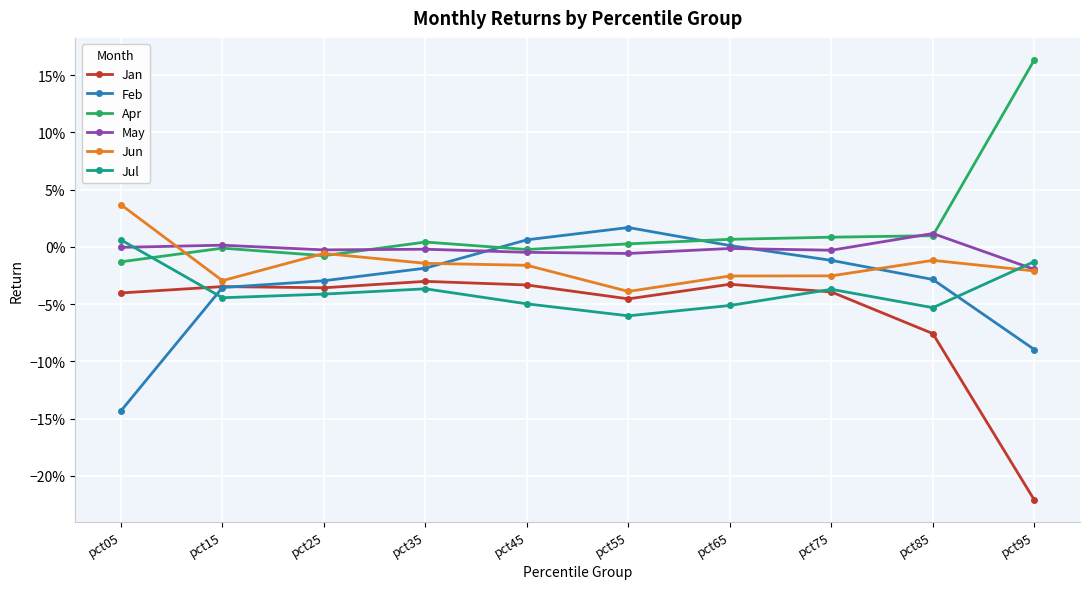

What are all the series names shown in the legend?

Jan, Feb, Apr, May, Jun, Jul